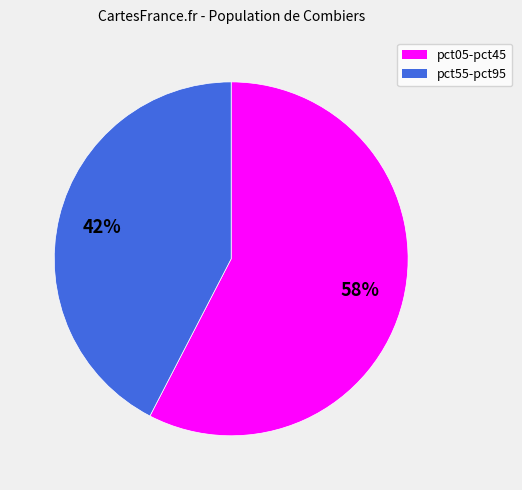

Count the number of slices in the pie.

2